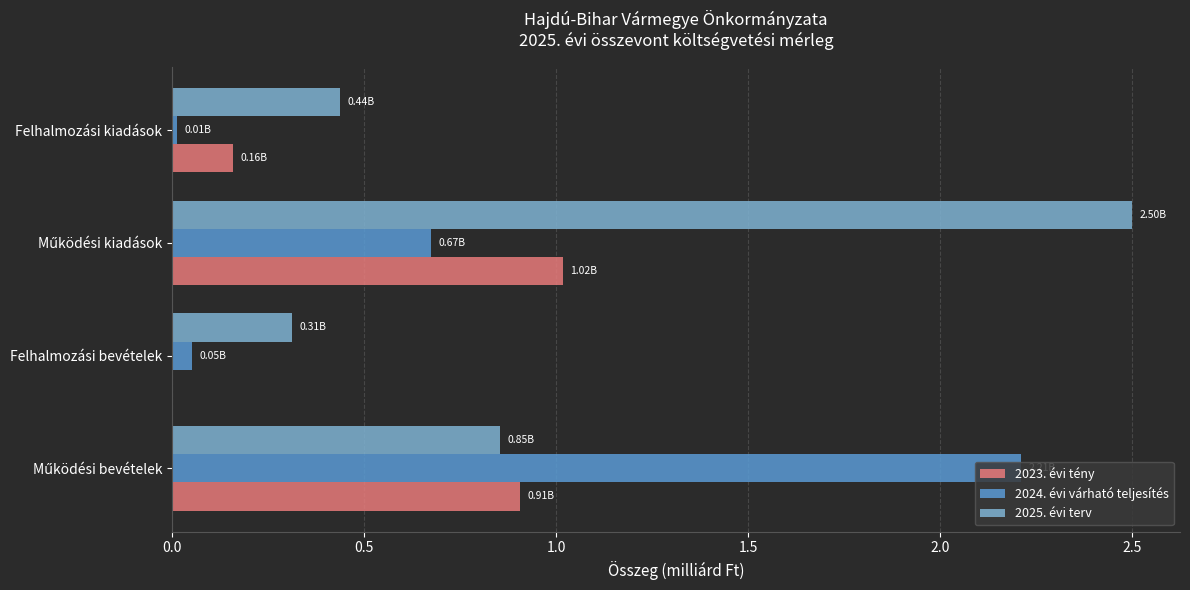

Which series has the largest total across all categories?

2025. évi terv